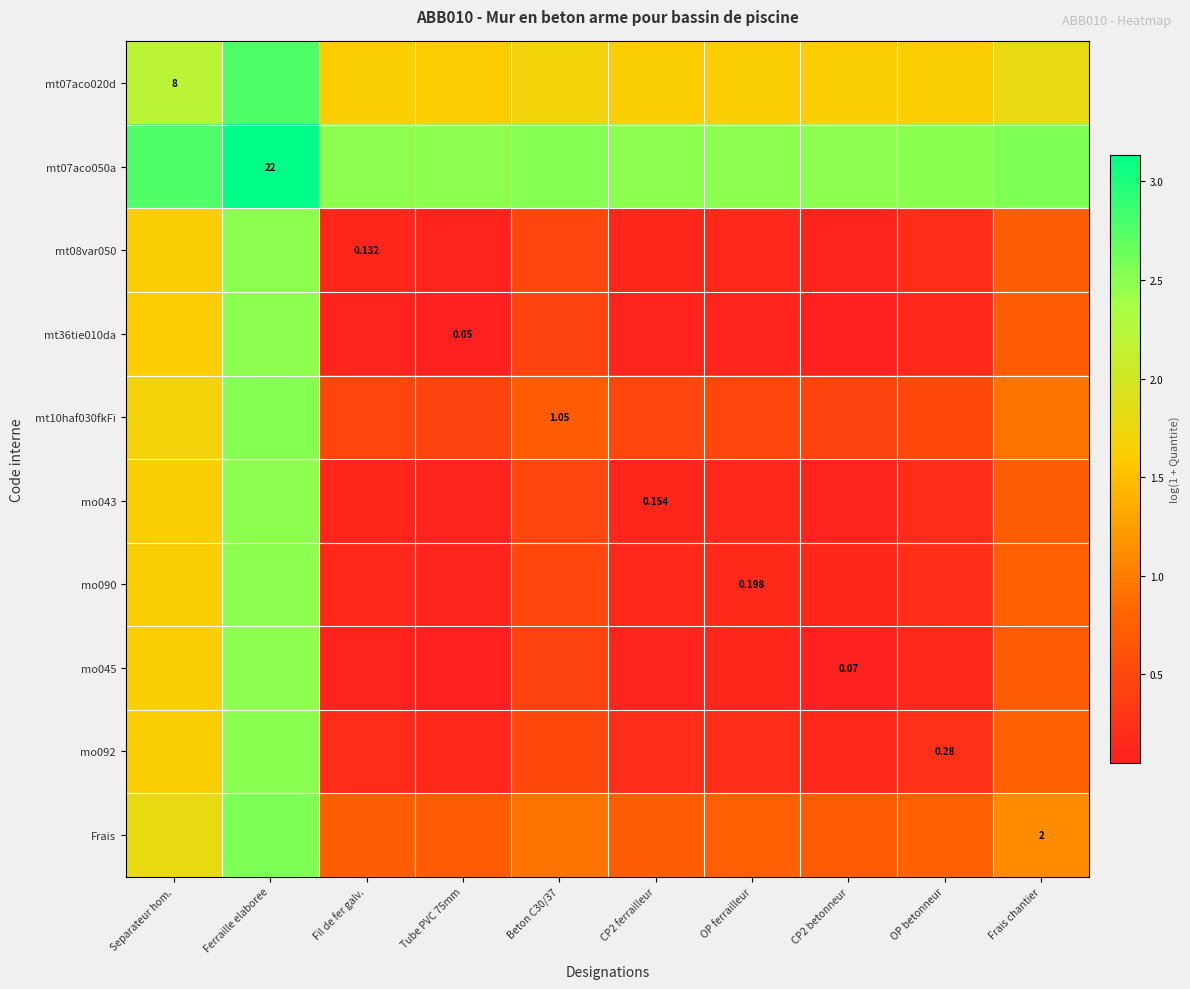

At how many categories does at least one series exceed 1?

10